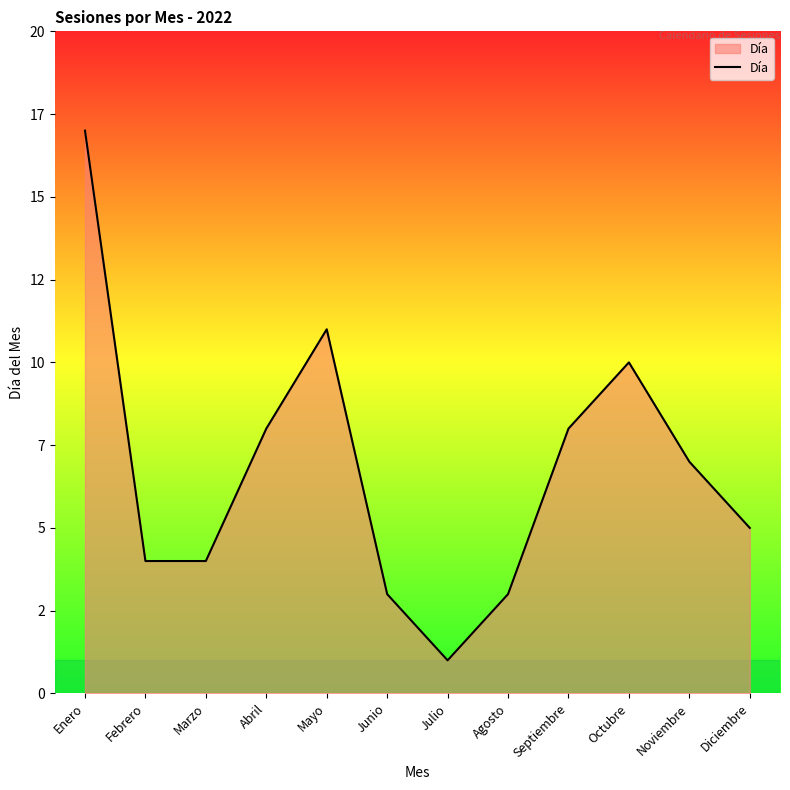

What is the ratio of the value at Diciembre to the value at Octubre?

0.5